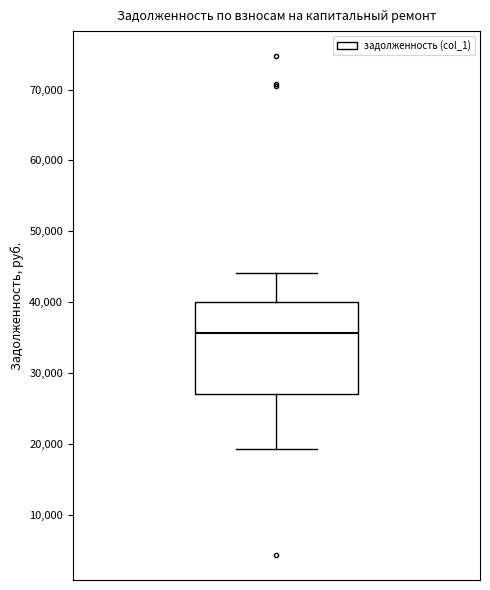

Transcribe this box plot: give where the median line is, the range the box spans, and where the two whiskers end, as read against the y-axis. The values are not printed on the chart, so give them approximately, as read against the axis.

median 36000, box 27000 to 40000, whiskers 19000 to 44000